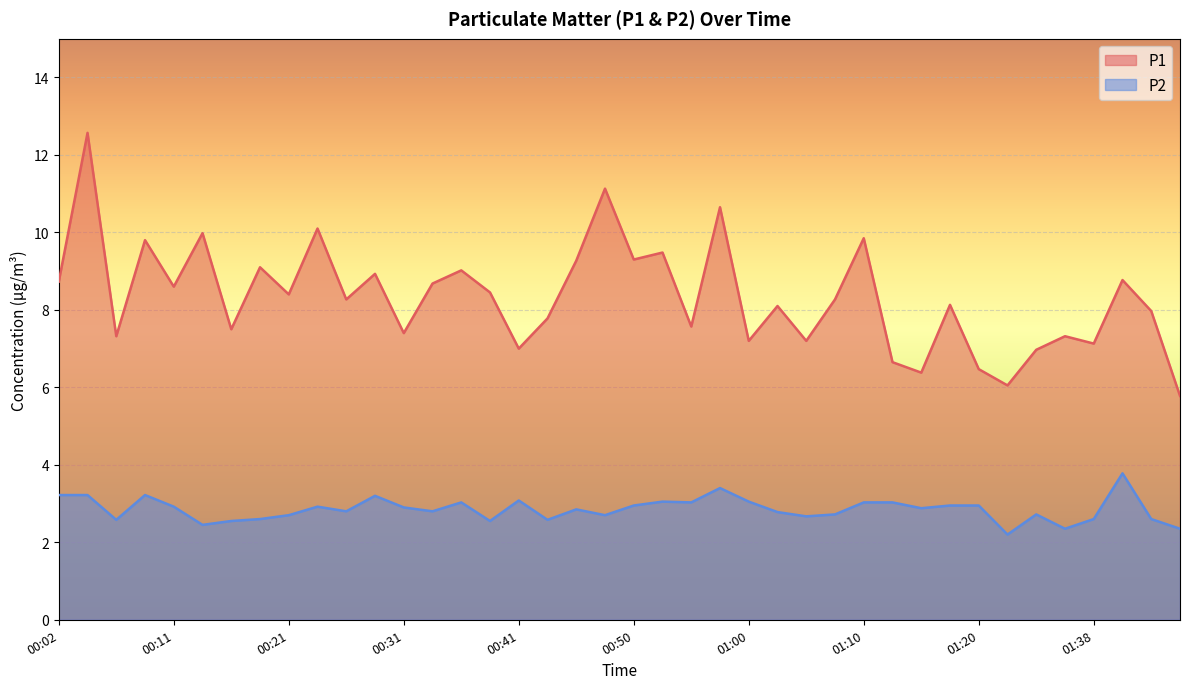

Is the value of P1 at 01:00 greater than the value of P2 at 00:07?

Yes